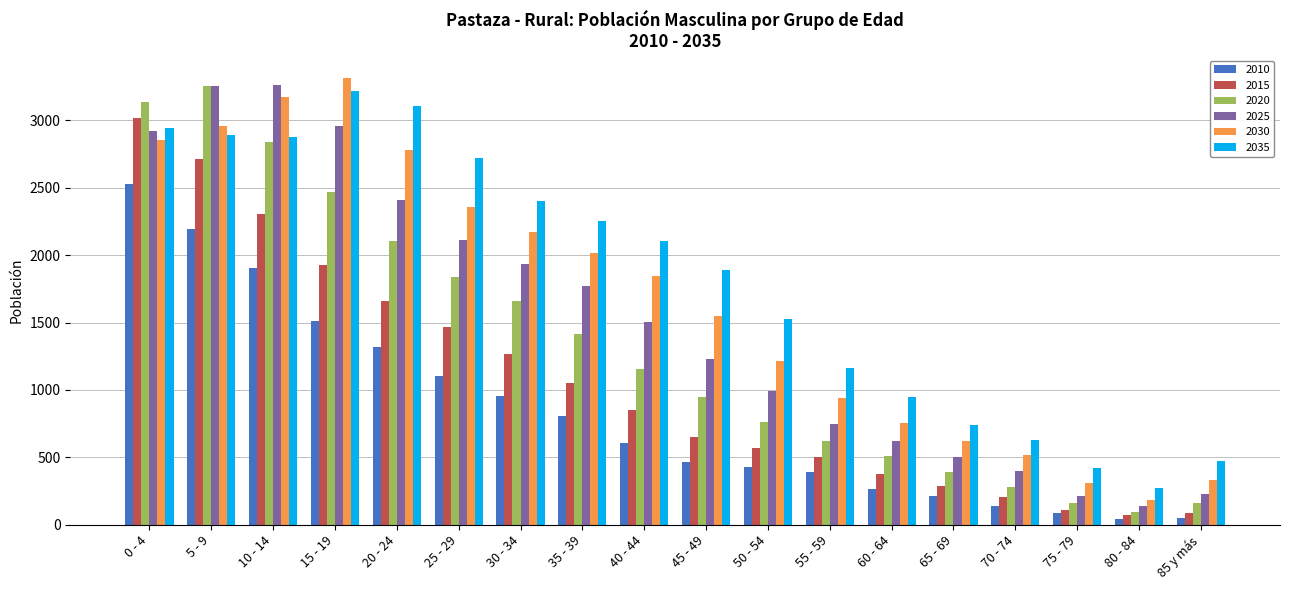

What is the label of the 10th bar from the right?

40 - 44